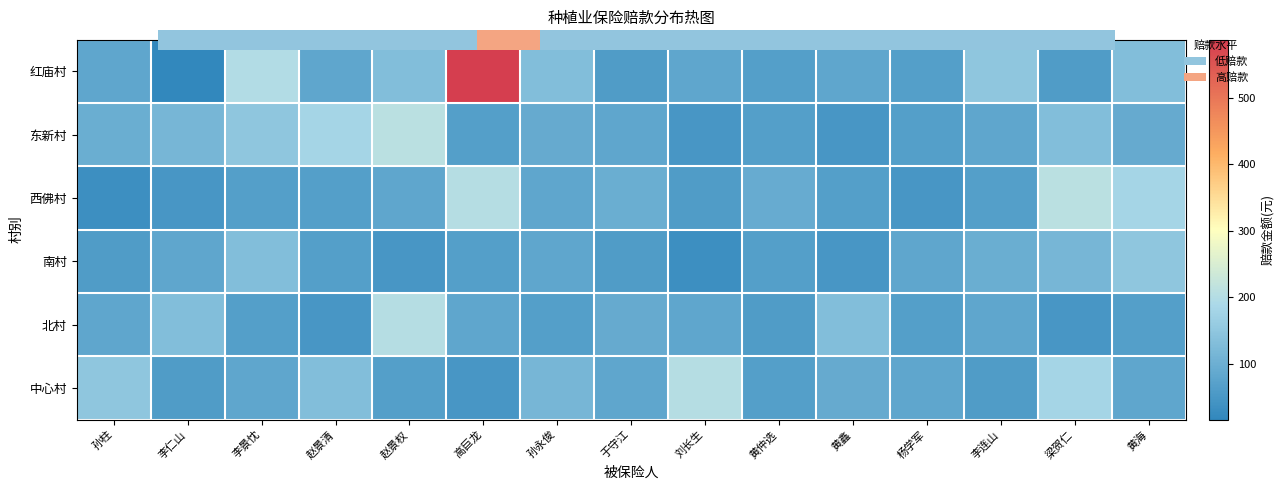

Is it true that 北村 equals 313.9 at 赵景权?

False